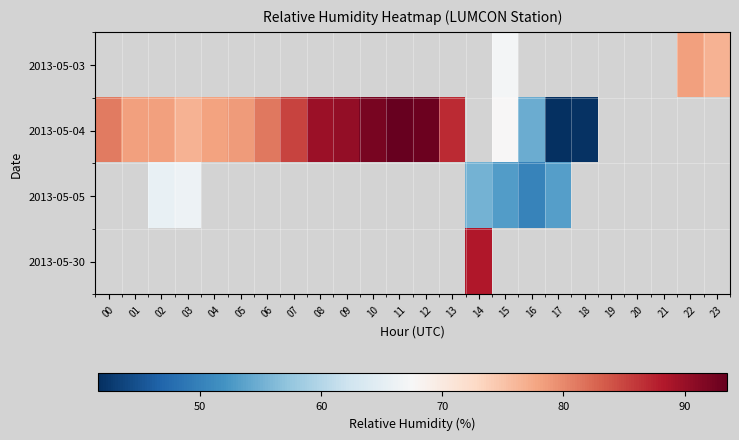

At which category does the chart reach its peak across all series?

11